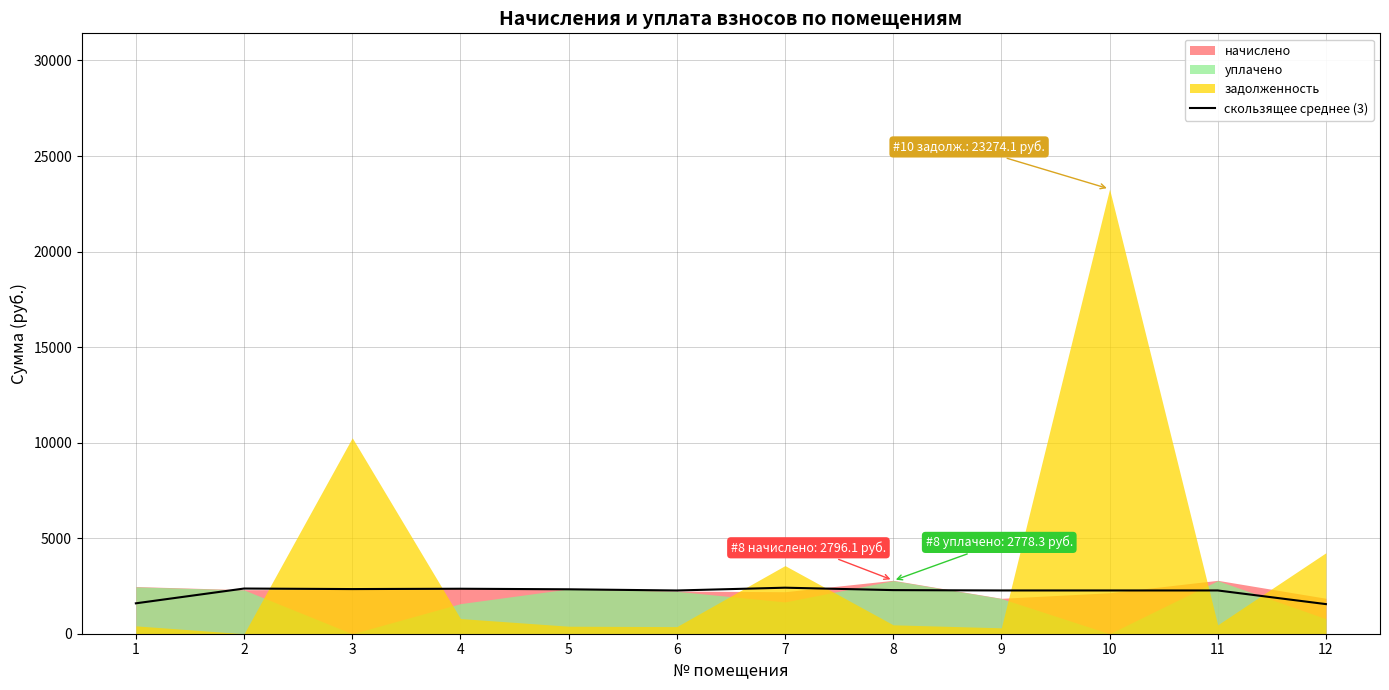

The value of скользящее среднее (3) at 1 is 1591.1. True or false?

True